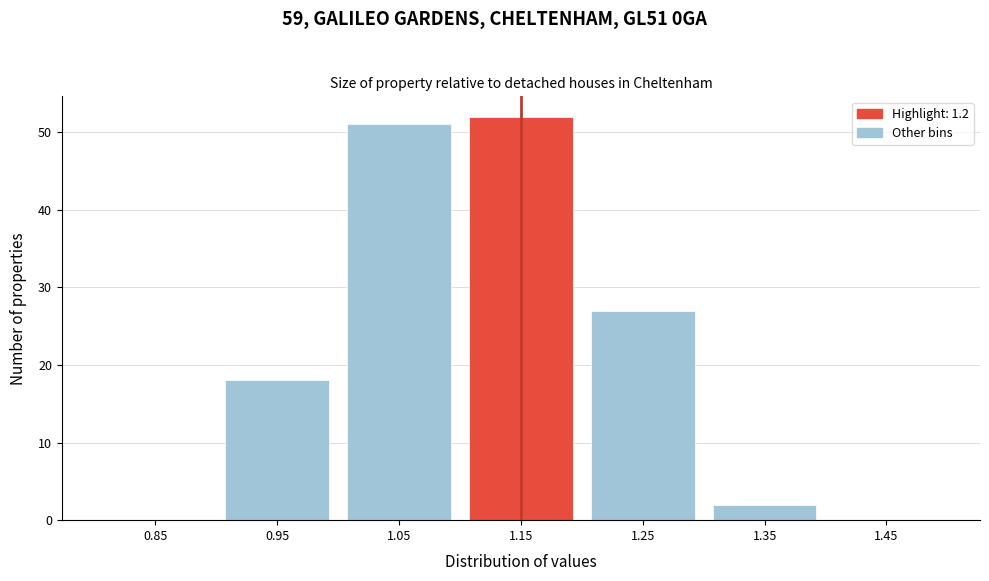

Reading left to right, transcribe all the data shown in this chart.

0.85=0	0.95=18	1.05=51	1.15=52	1.25=27	1.35=2	1.45=0